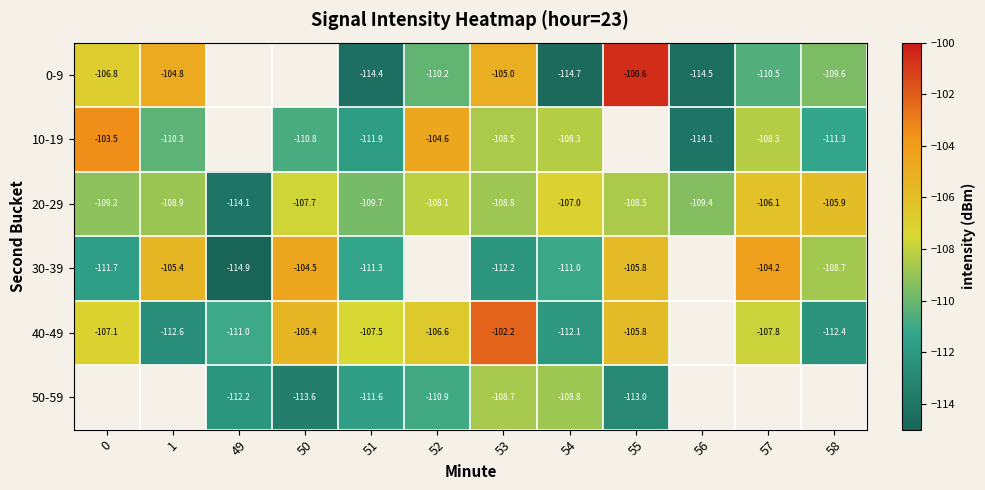

True or false: 0-9 has a value of -110.5 at 57.

True